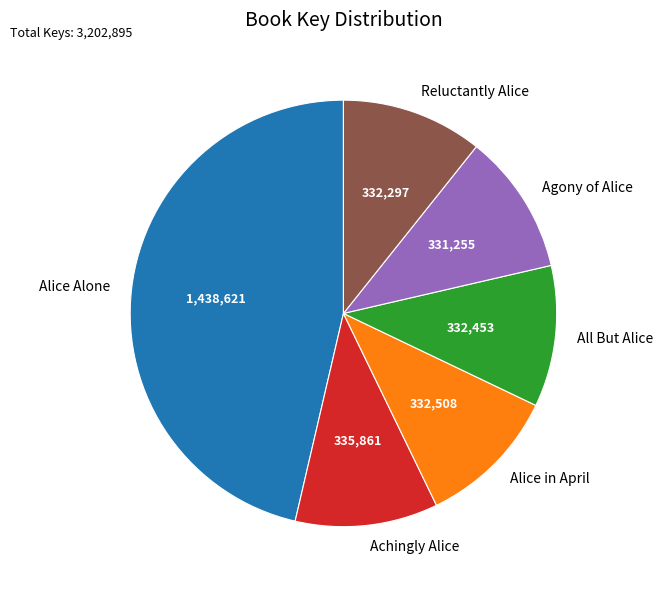

Is it true that Reluctantly Alice is 11% of the pie?

True